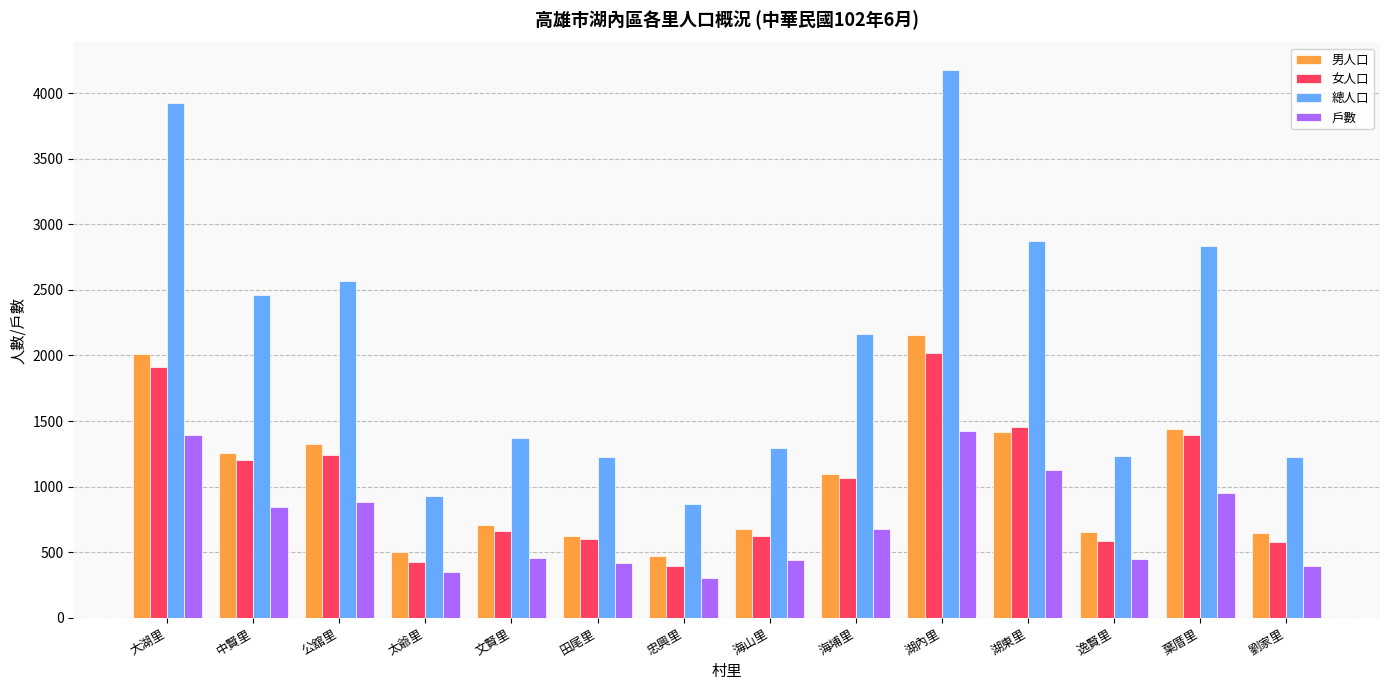

Does the chart contain stacked bars?

No